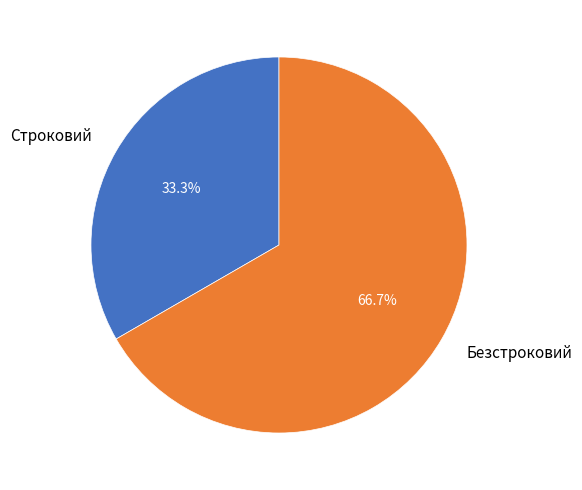

What is the ratio of the value at Строковий to the value at Безстроковий?

0.5